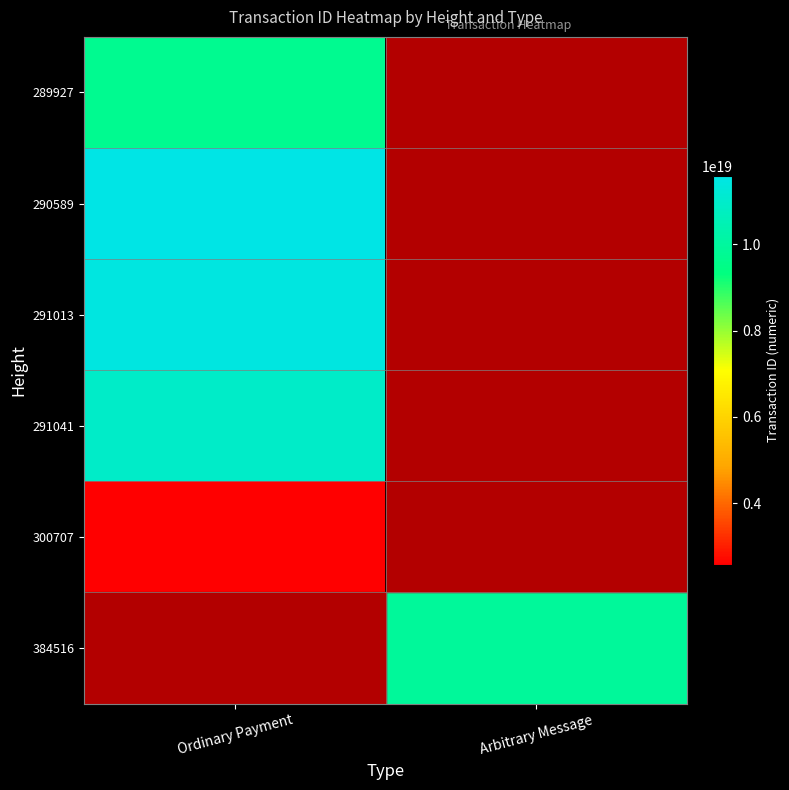

What is the lowest value of the 291041 series?

10928354428243953664.0